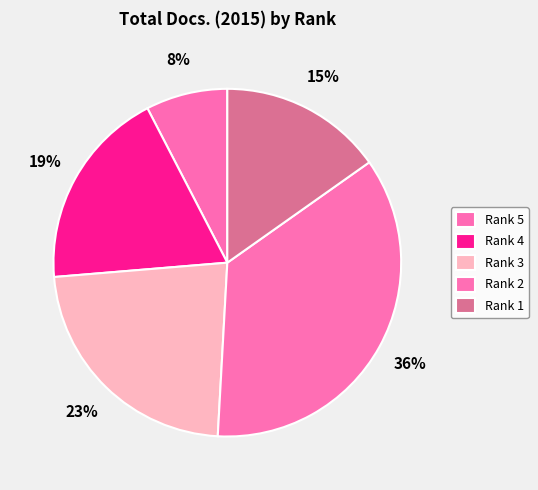

Which category has the smallest portion of the pie?

Rank 5